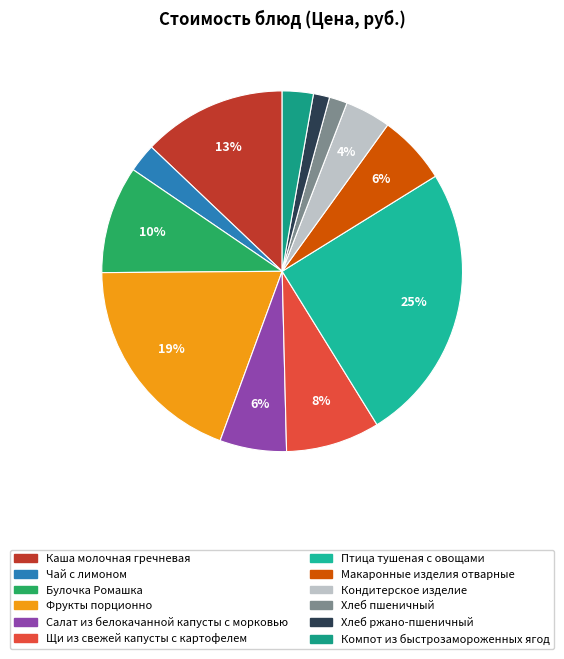

Is Щи из свежей капусты с картофелем the majority of the pie?

No